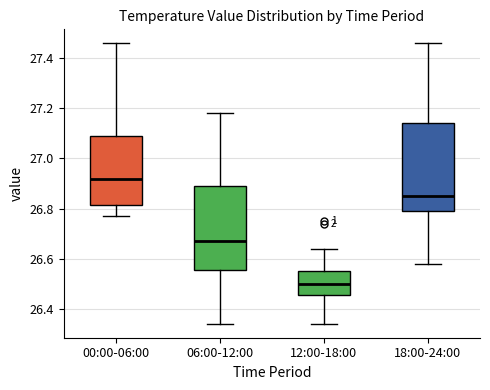

Which box's median line is the highest?

00:00-06:00